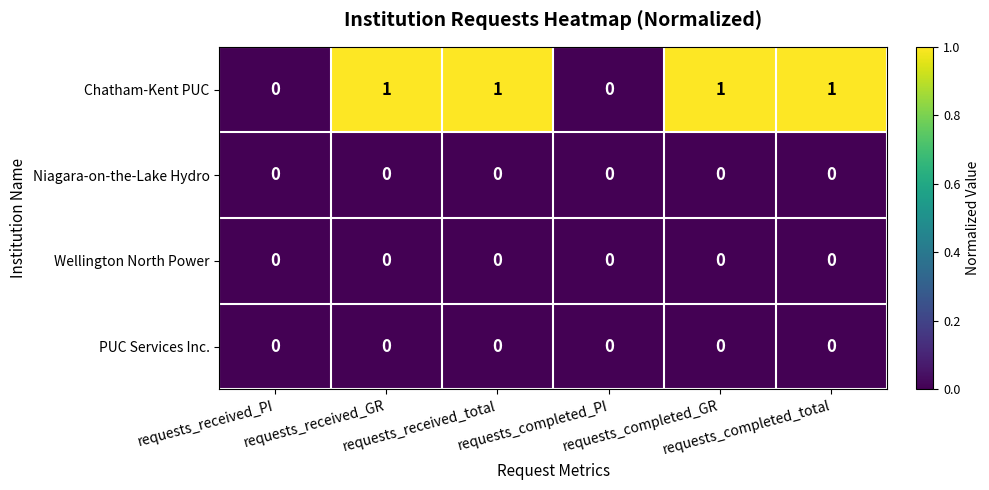

Which series has the widest spread of values?

Chatham-Kent PUC